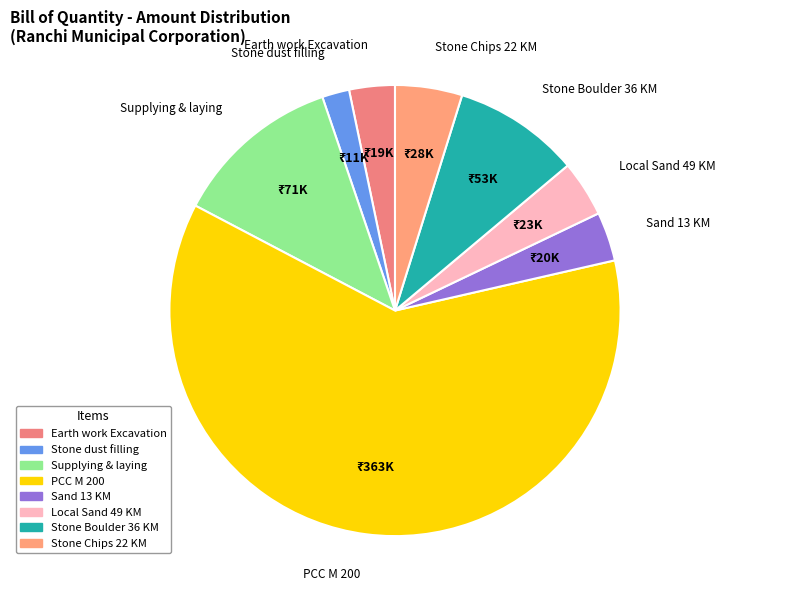

How many slices are in this pie chart?

8